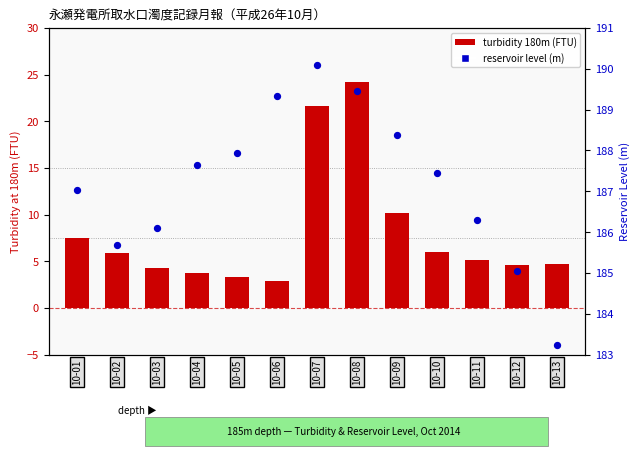

Which series reaches the maximum Y coordinate?

reservoir level (m)